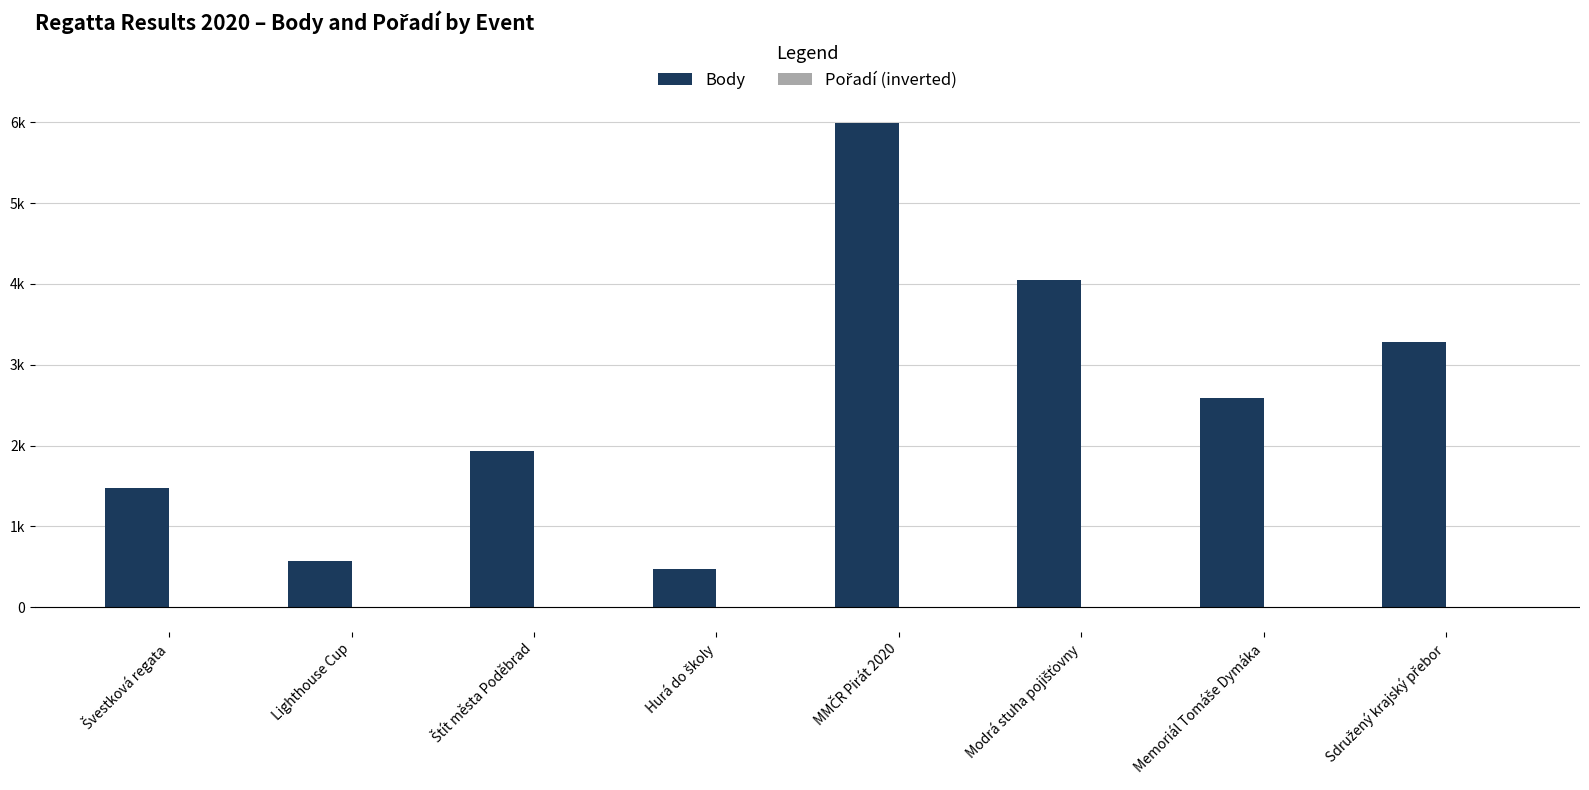

Are the bars horizontal?

No